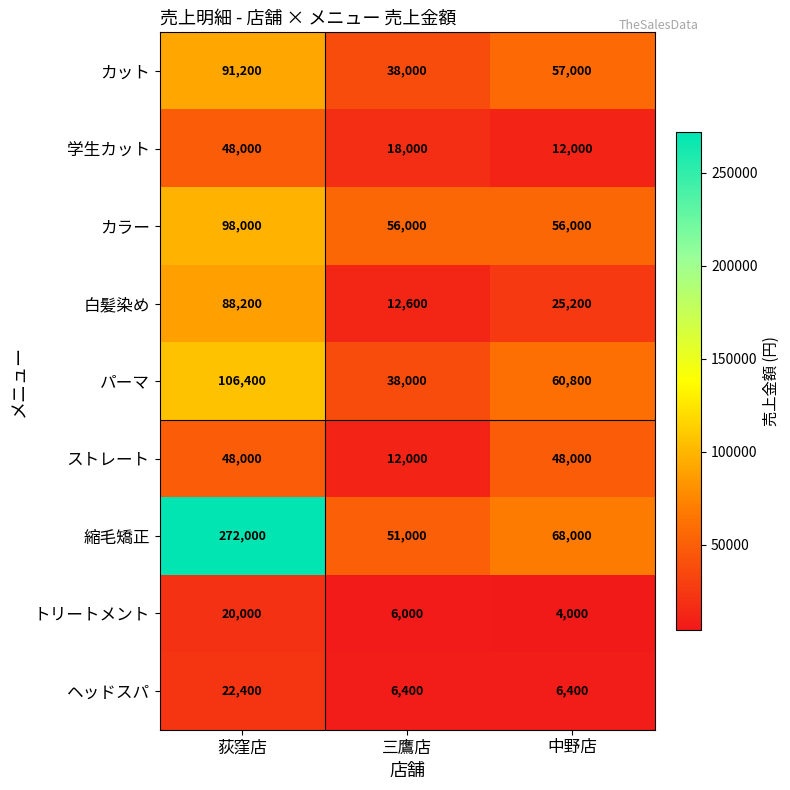

Where does the トリートメント series first go above 6000?

荻窪店